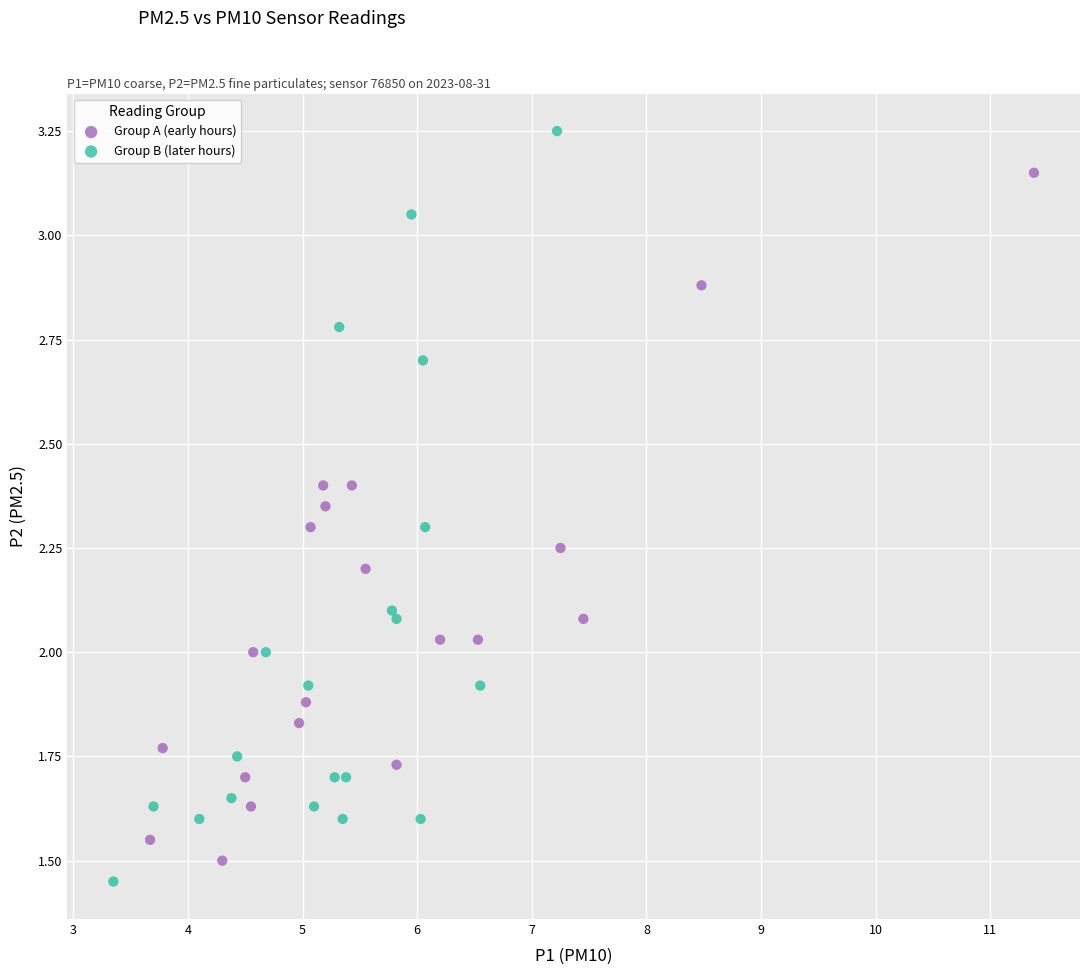

Which series reaches the maximum Y coordinate?

Group B (later hours)